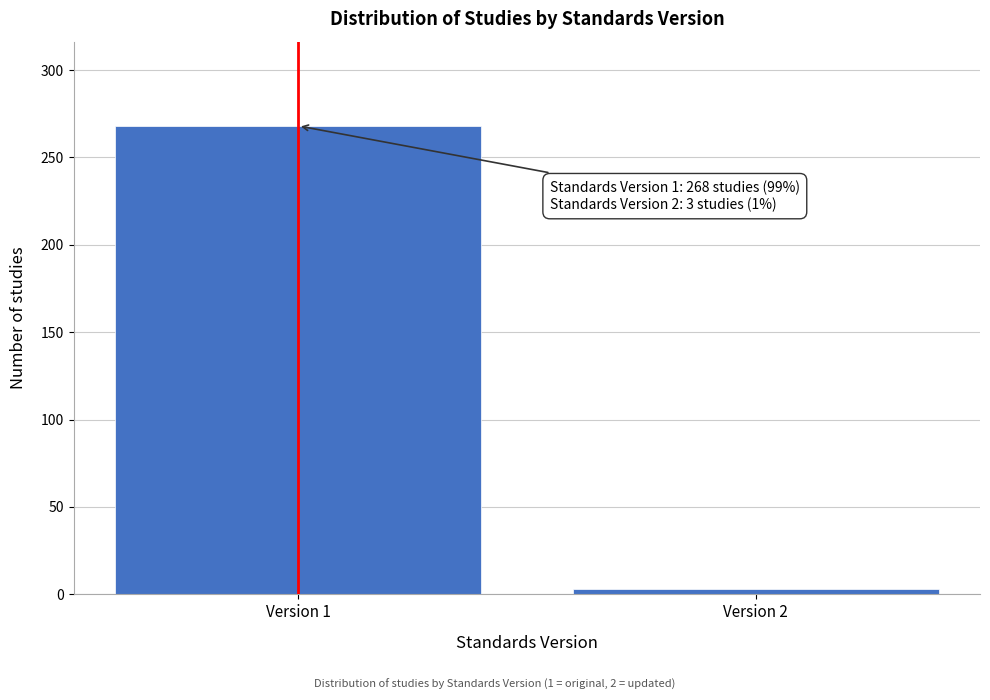

Reading left to right, list all the values displayed in this chart.

Version 1=268	Version 2=3